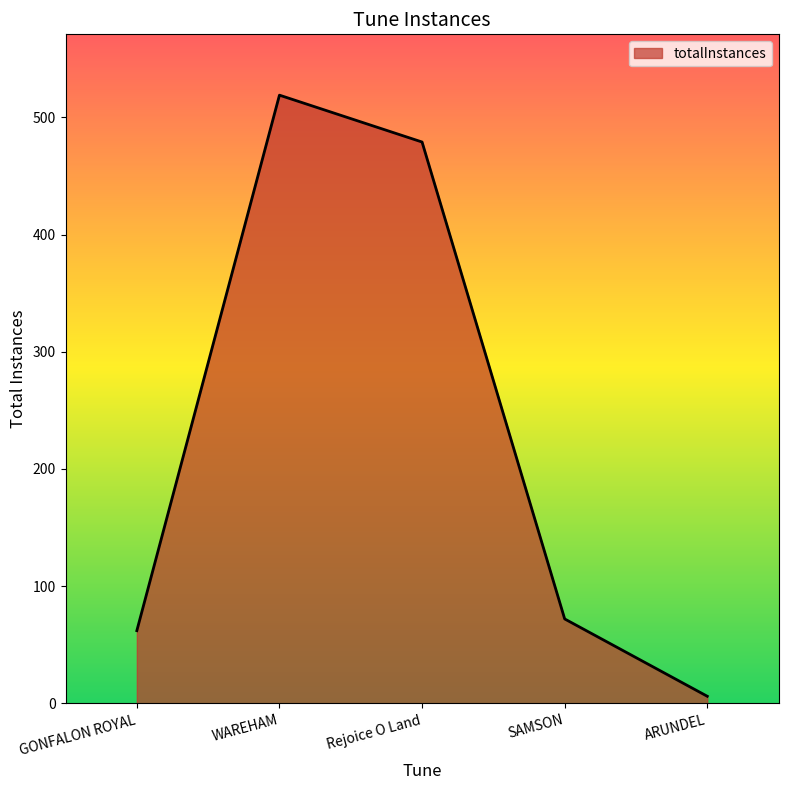

How many values are below 72?

2